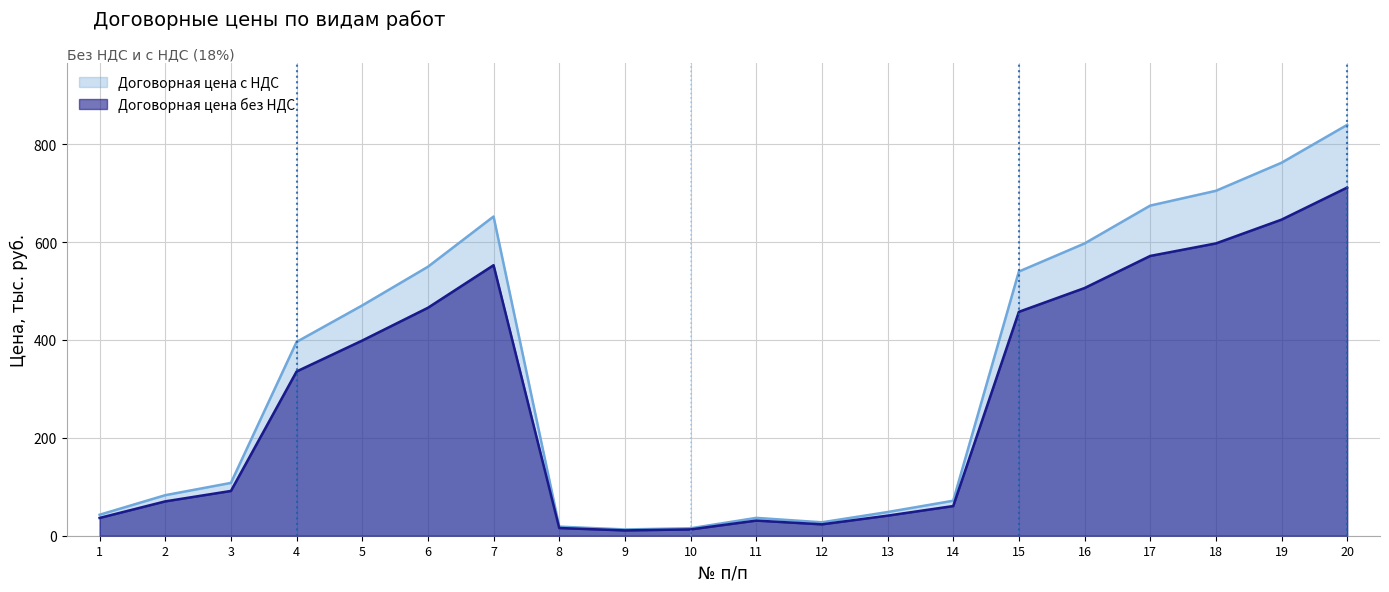

At which label is Договорная цена без НДС closest to 361?

4